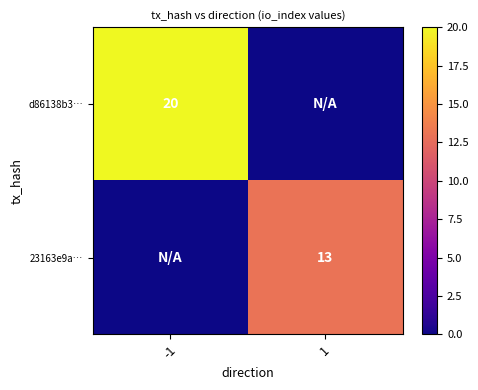

The d86138b3… series shows 29 at -1. True or false?

False